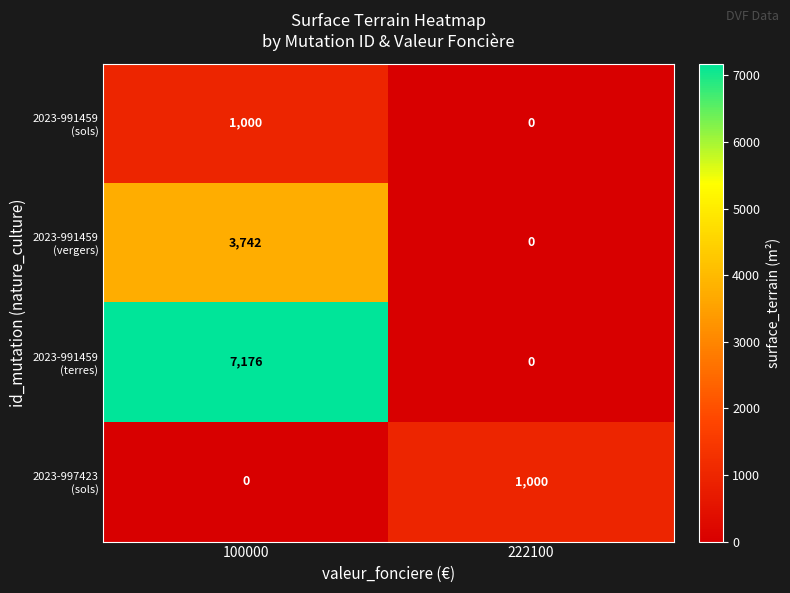

Which label corresponds to the largest value in the chart?

100000